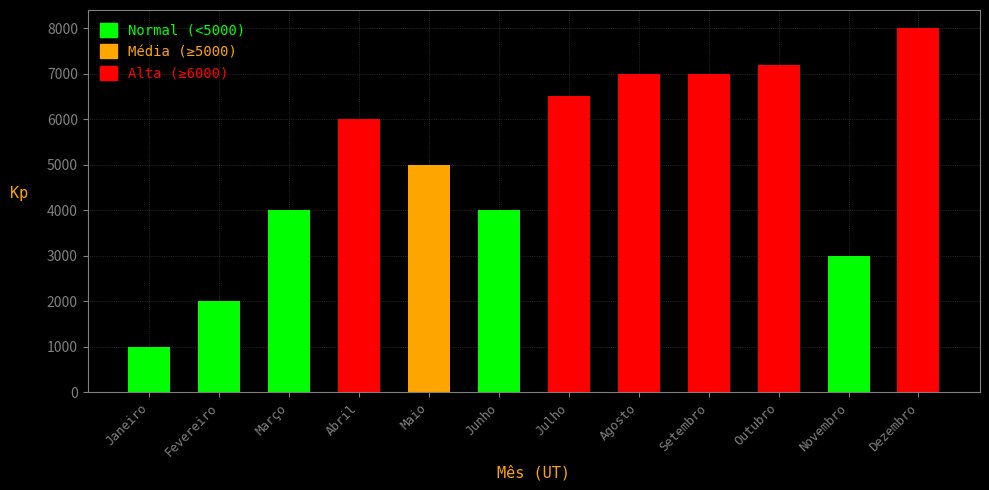

What is the label of the 7th bar from the right?

Junho